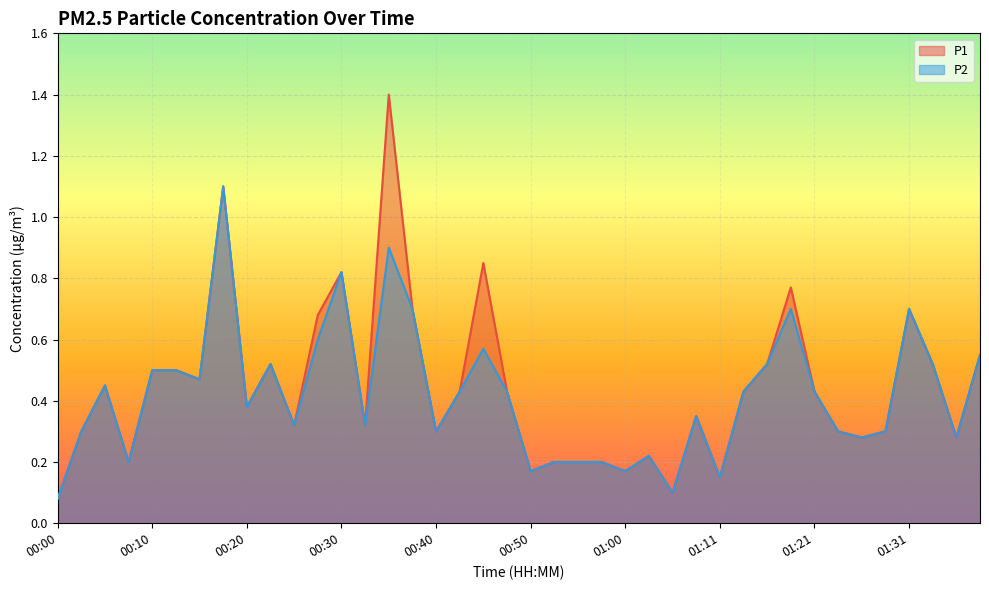

Which series has the largest range (max minus min)?

P1